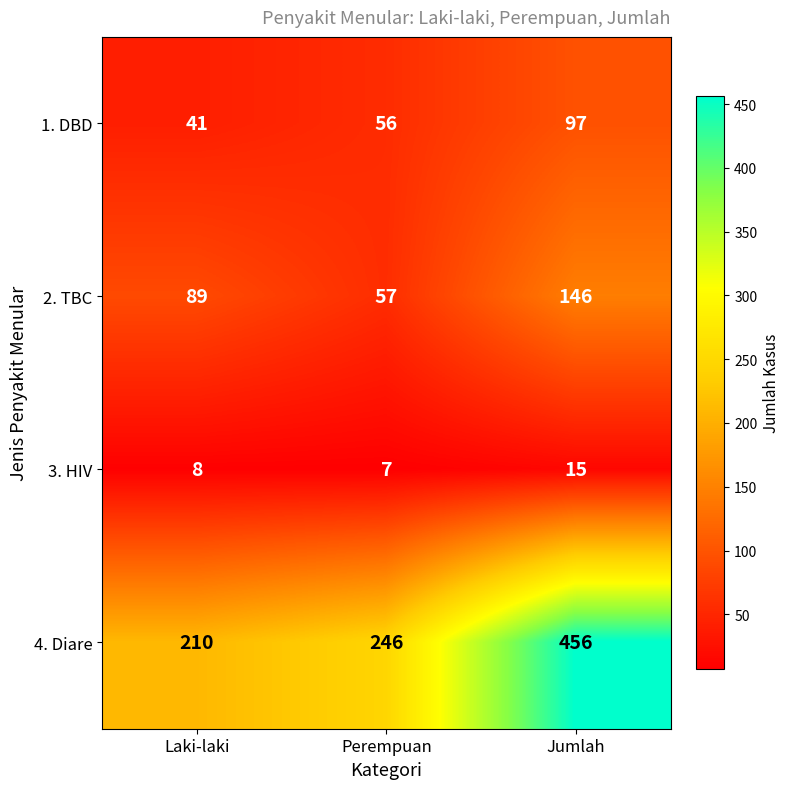

The 1. DBD series shows 16 at Laki-laki. True or false?

False